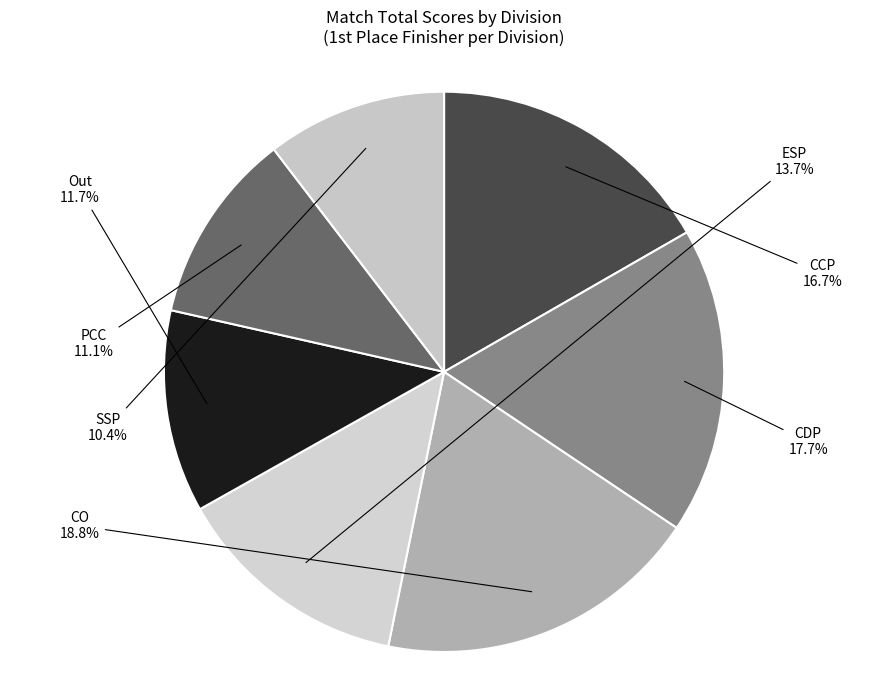

What is the smallest slice in the pie chart?

SSP